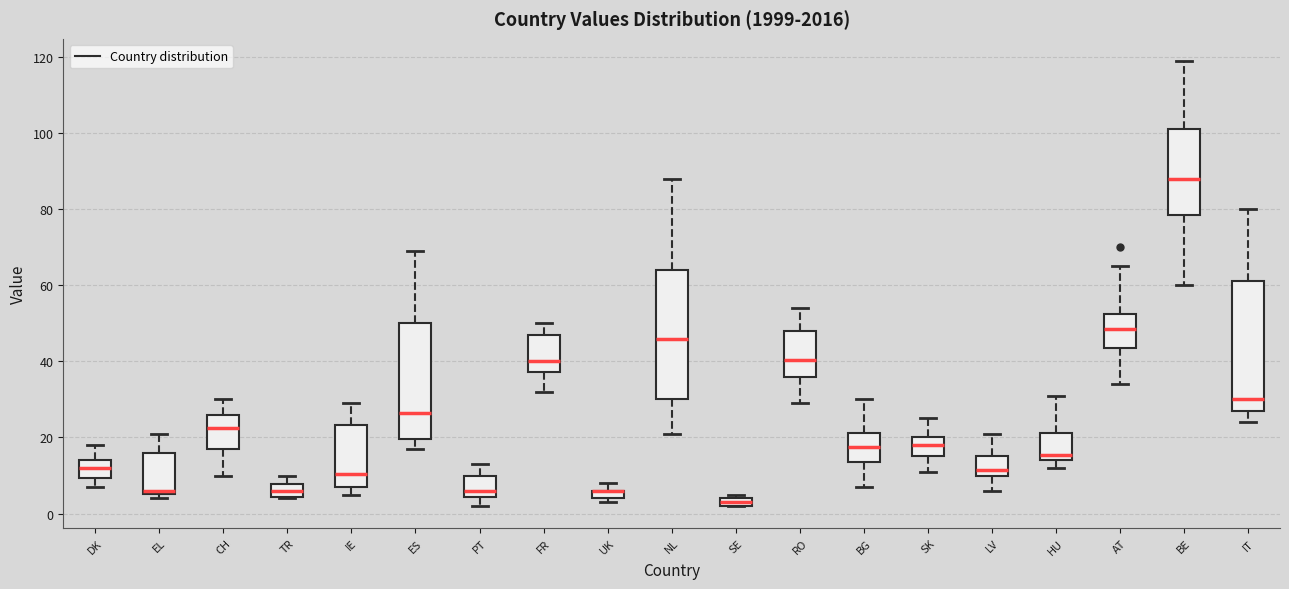

Where does the upper whisker of the box for HU end on the y-axis? The values are not printed on the chart, so give them approximately, as read against the axis.

32